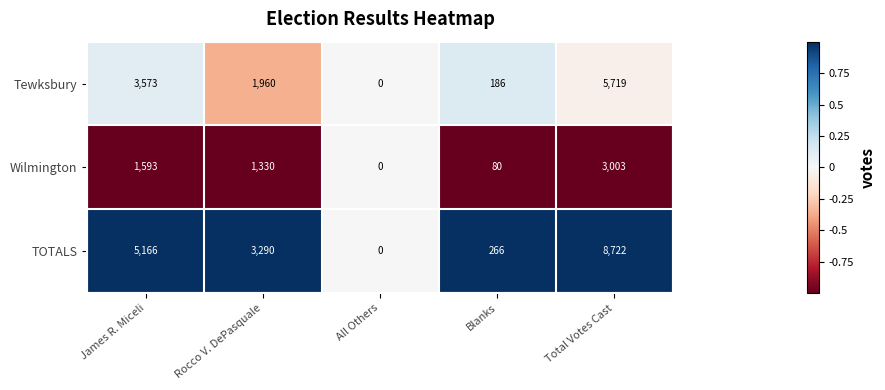

What is the spread (max minus min) of values at Rocco V. DePasquale?

1960